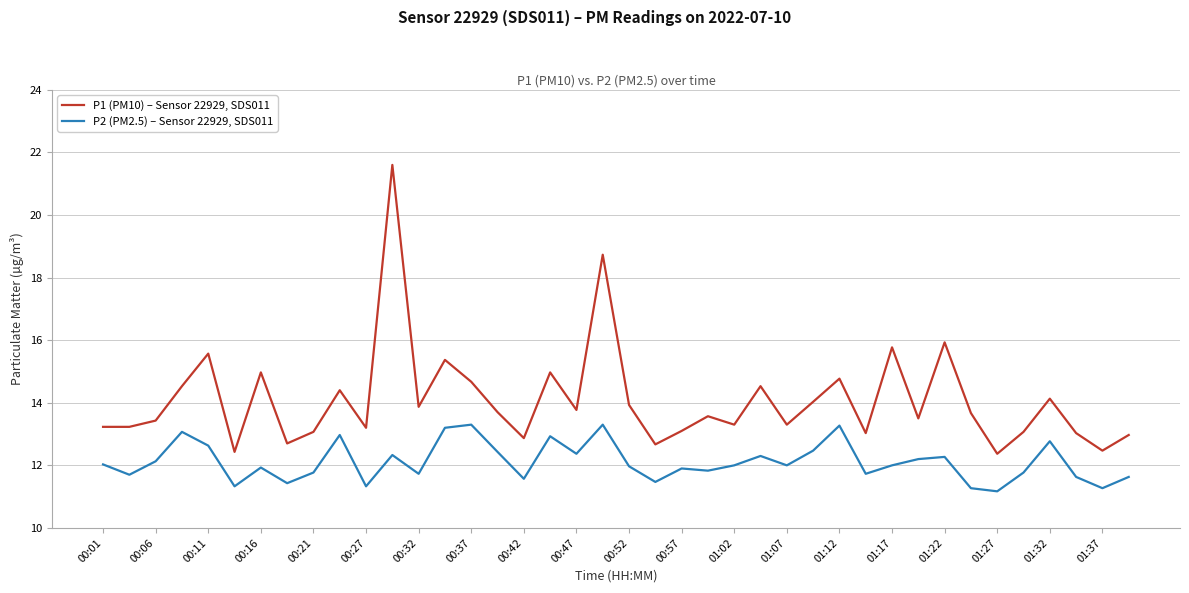

What is the difference between the maximum and minimum values in the P2 (PM2.5) – Sensor 22929, SDS011 series?

2.1